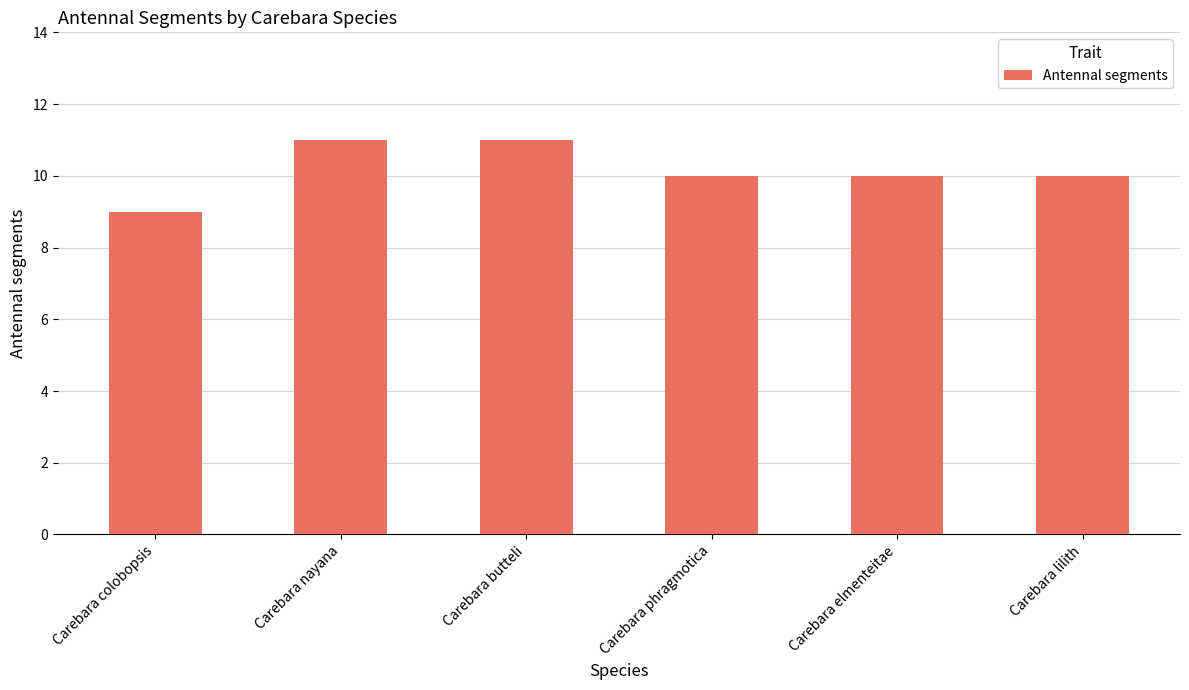

What is the ratio of the value at Carebara butteli to the value at Carebara elmenteitae?

1.1